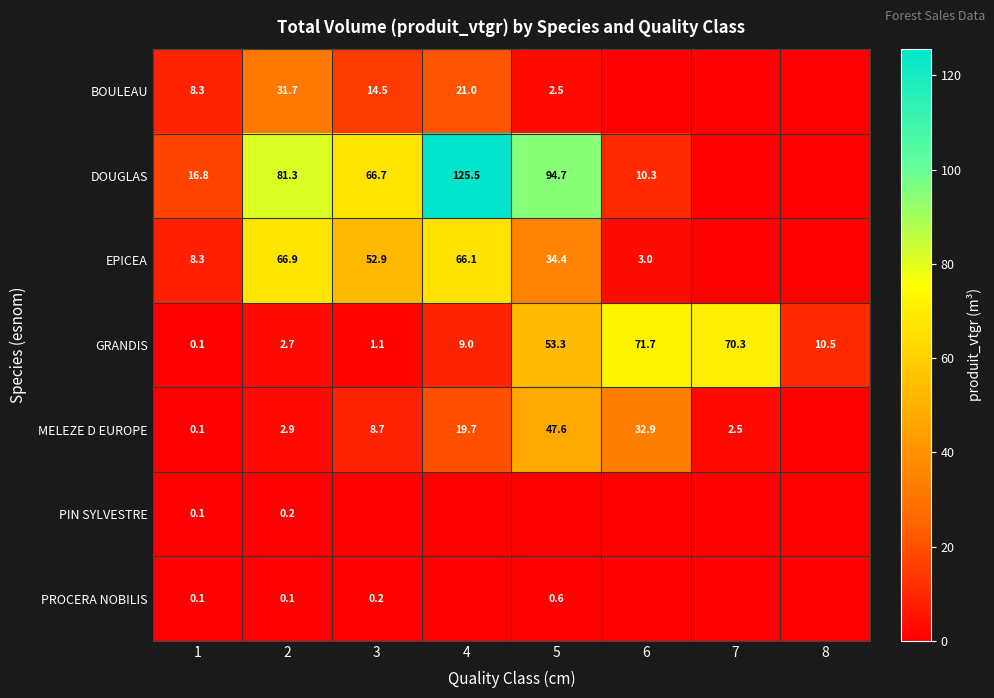

At how many categories does at least one series exceed 74?

3